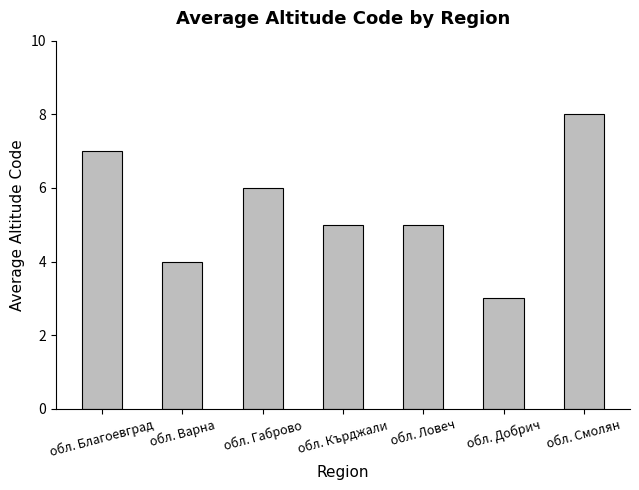

Reading right to left, transcribe all the data shown in this chart.

обл. Смолян=8	обл. Добрич=3	обл. Ловеч=5	обл. Кърджали=5	обл. Габрово=6	обл. Варна=4	обл. Благоевград=7